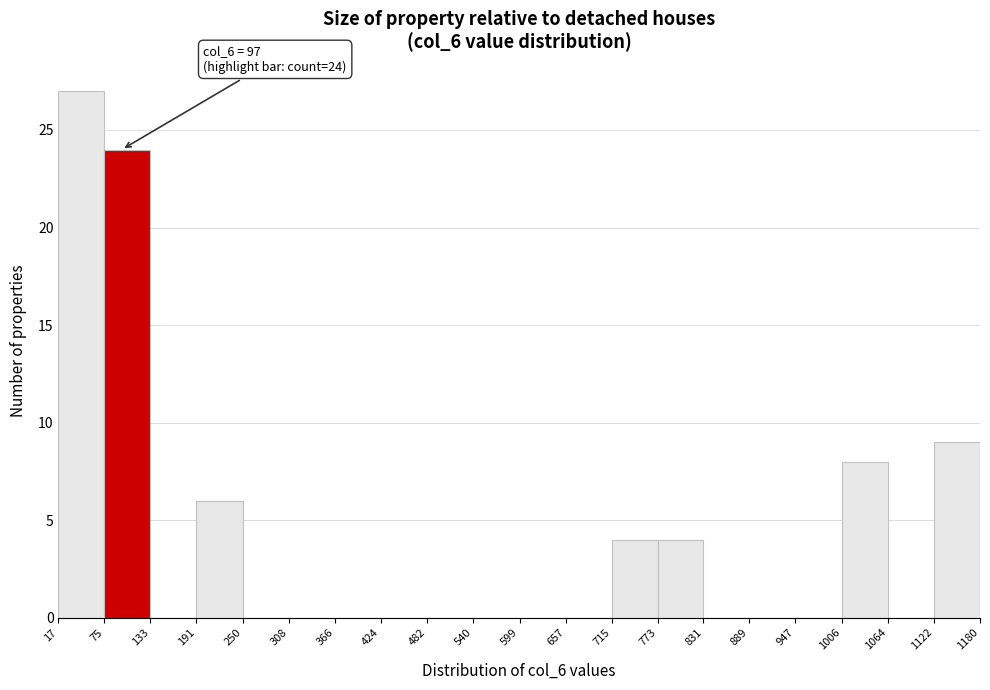

Over which range of the x-axis is the bar tallest?

17 to 75